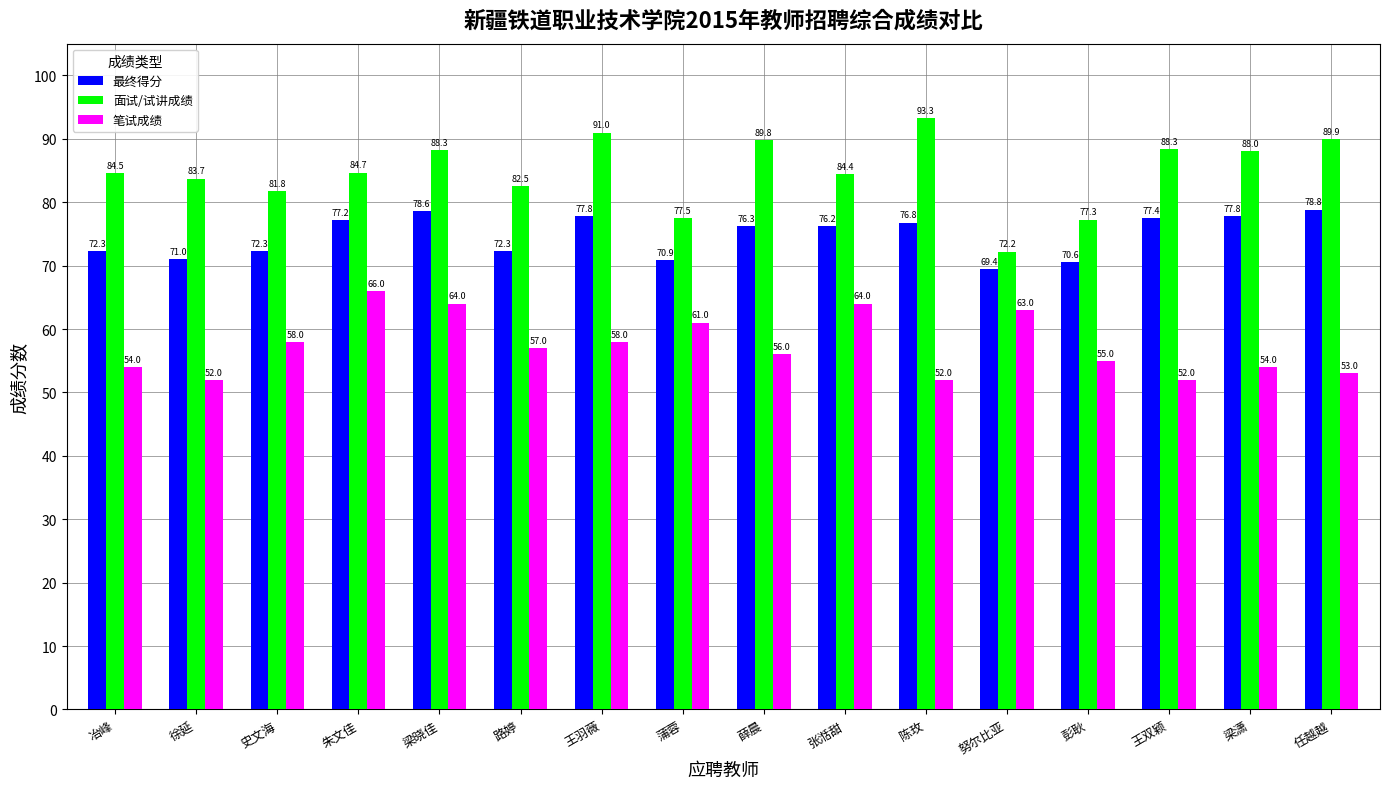

Between 陈玫 and 努尔比亚, which series saw the biggest shift?

面试/试讲成绩